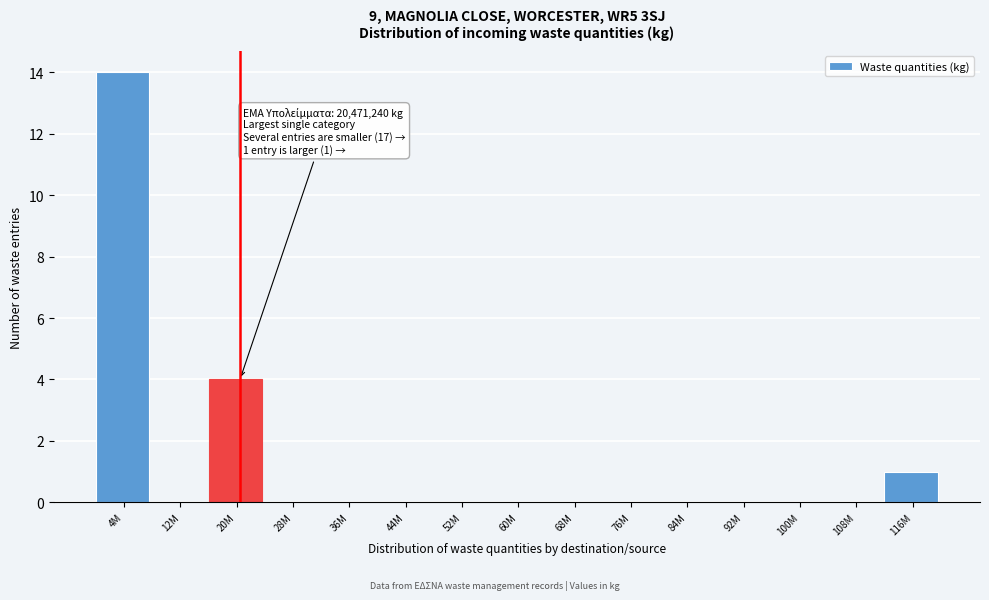

Reading right to left, extract all data points from this chart.

116M=1	108M=0	100M=0	92M=0	84M=0	76M=0	68M=0	60M=0	52M=0	44M=0	36M=0	28M=0	20M=4	12M=0	4M=14